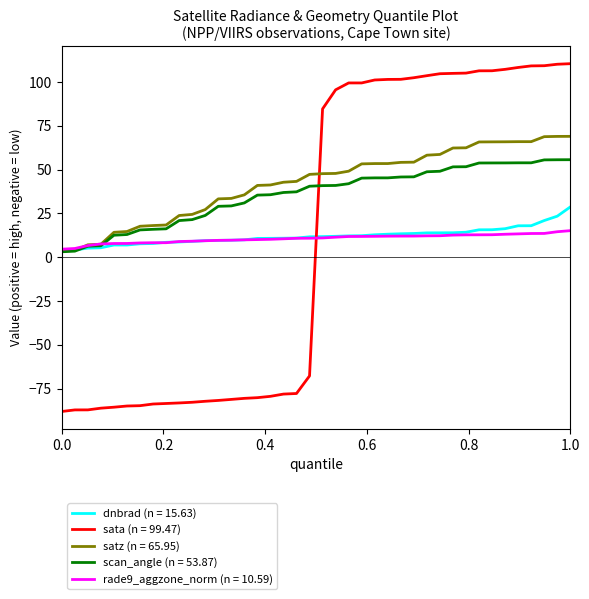

Rank the series by their maximum value, from highest to lowest.

sata (n = 99.47), satz (n = 65.95), scan_angle (n = 53.87), dnbrad (n = 15.63), rade9_aggzone_norm (n = 10.59)